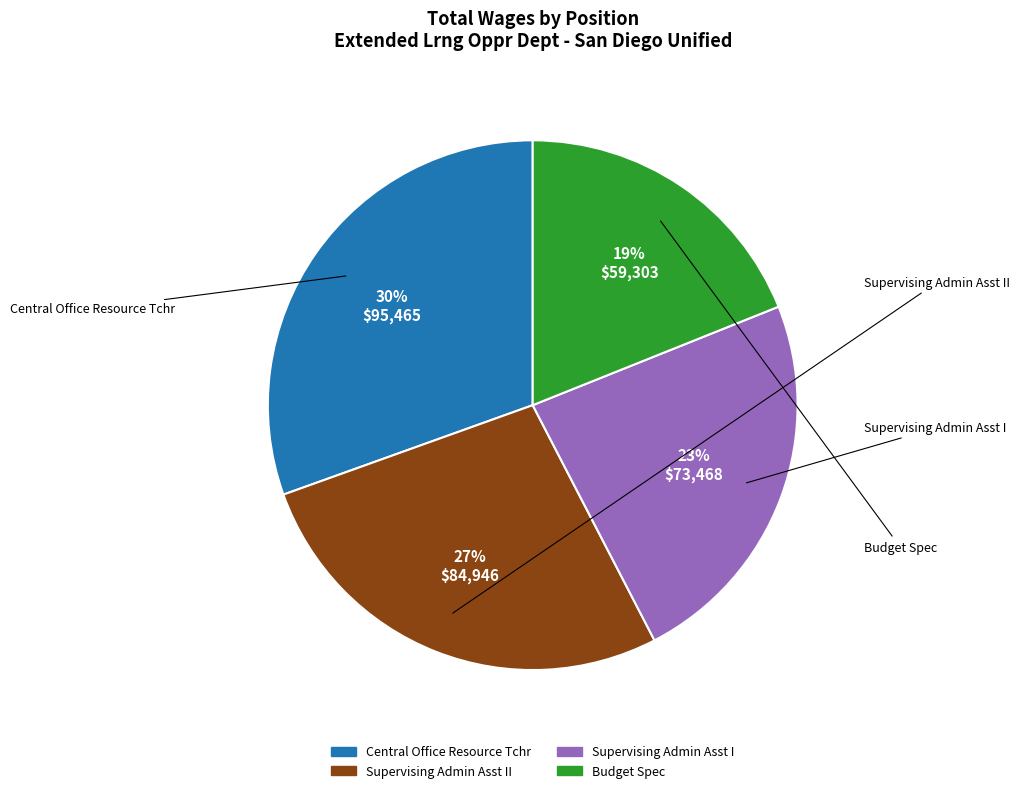

Does any single category account for the majority?

No